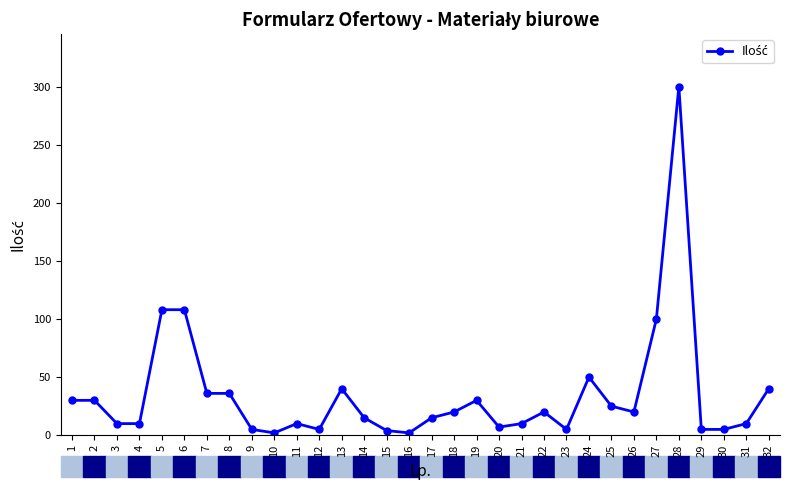

What is the greatest value displayed?

300